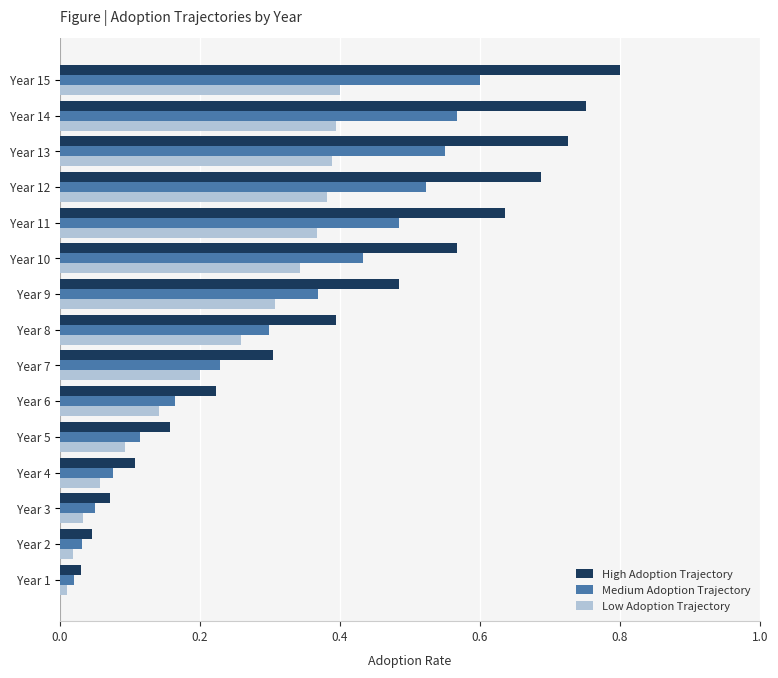

The Low Adoption Trajectory series shows 0.4 at Year 9. True or false?

False